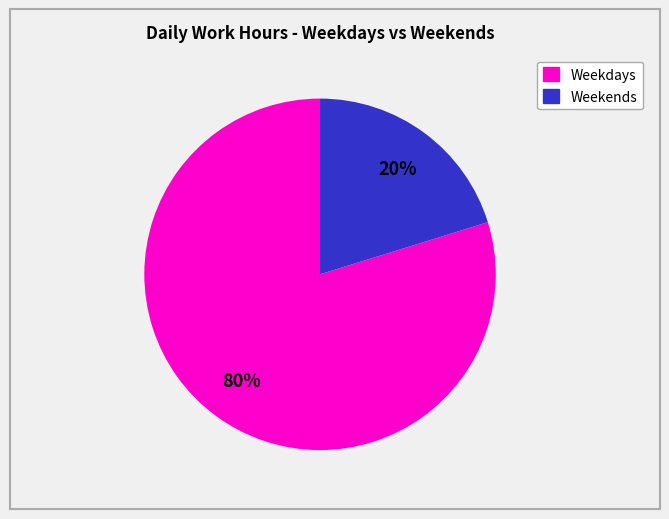

Is there any slice that represents more than half of the pie?

Yes